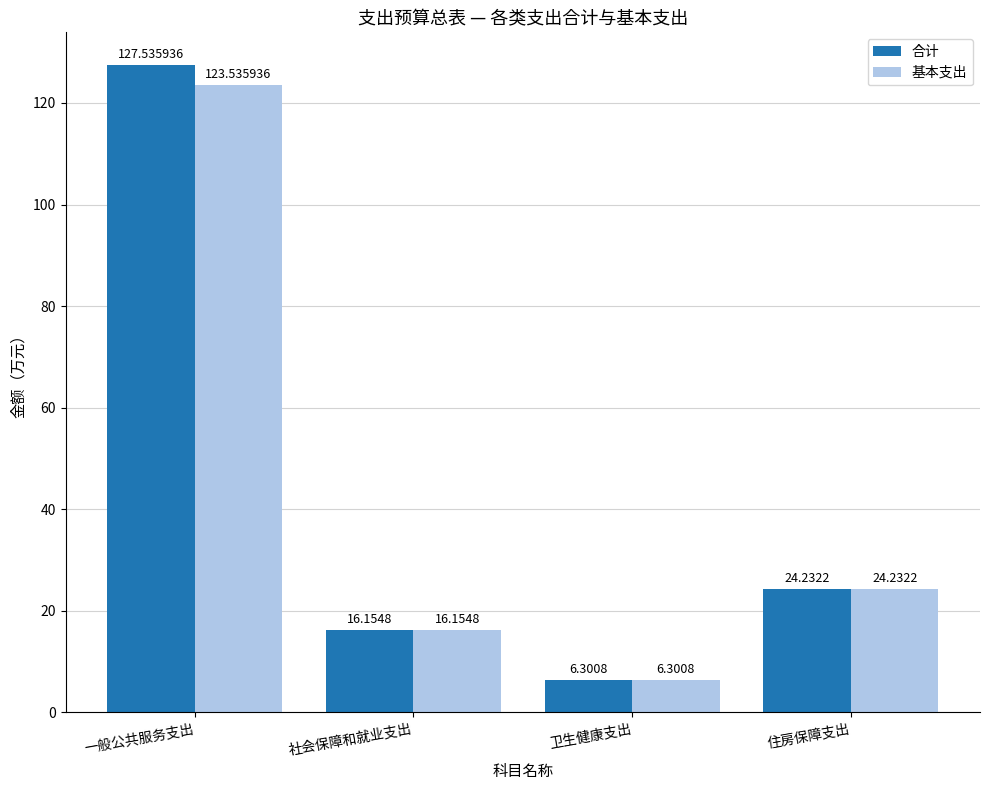

What is the difference between the maximum and minimum values in the 合计 series?

121.2